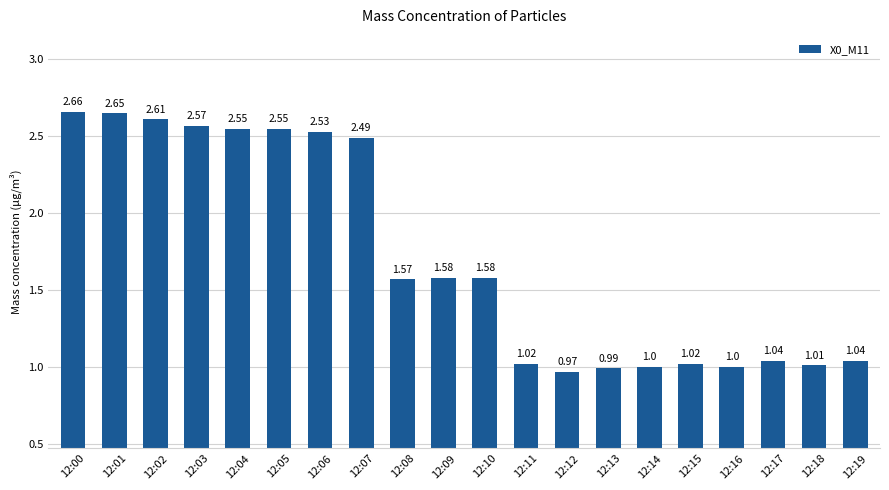

Where does the data first go above 1?

12:00